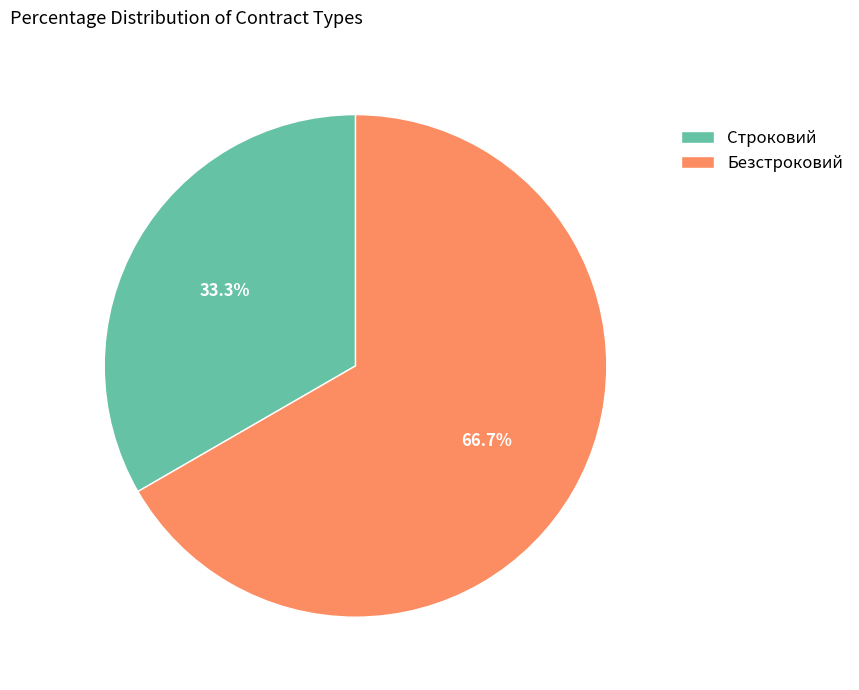

Count the number of slices in the pie.

2